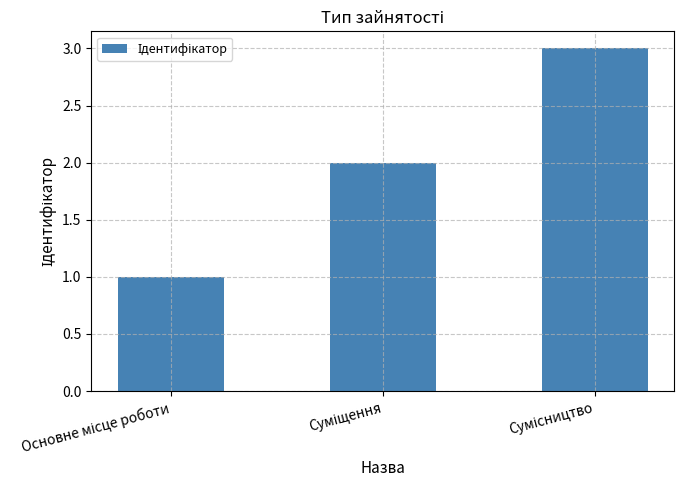

What is the greatest value displayed?

3